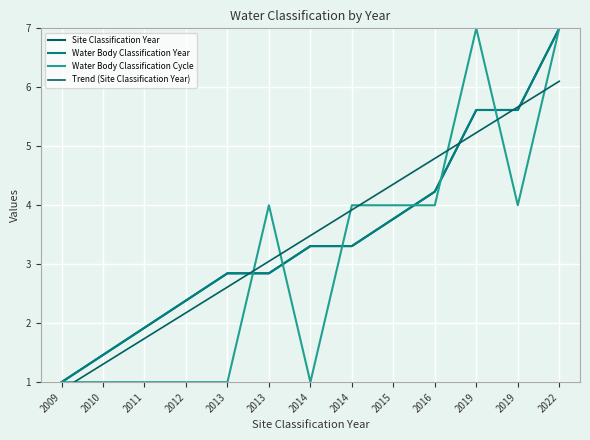

Where do Site Classification Year and Water Body Classification Cycle first cross each other?

2013 and 2013